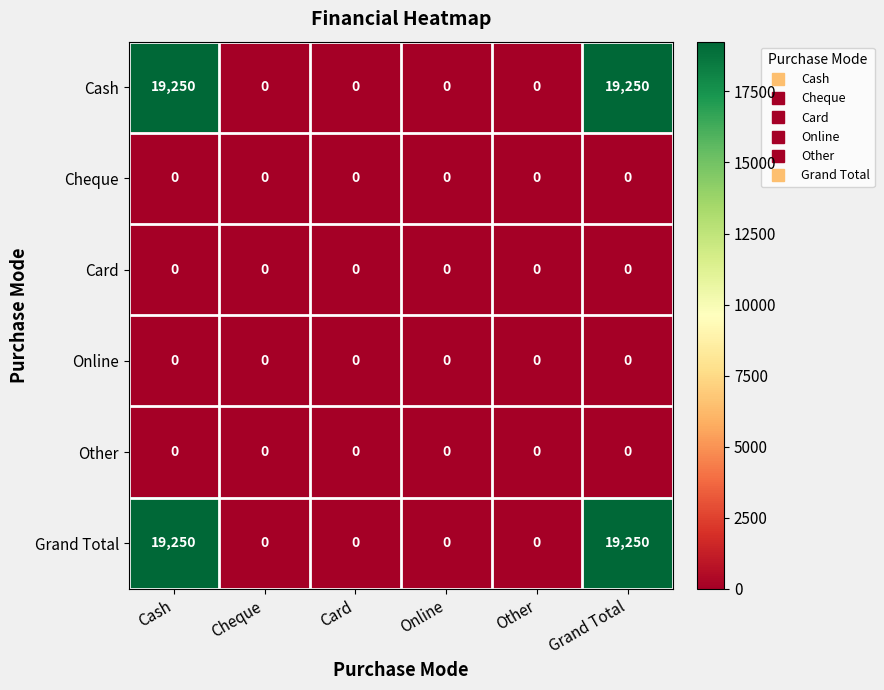

The Card series shows 0 at Card. True or false?

True